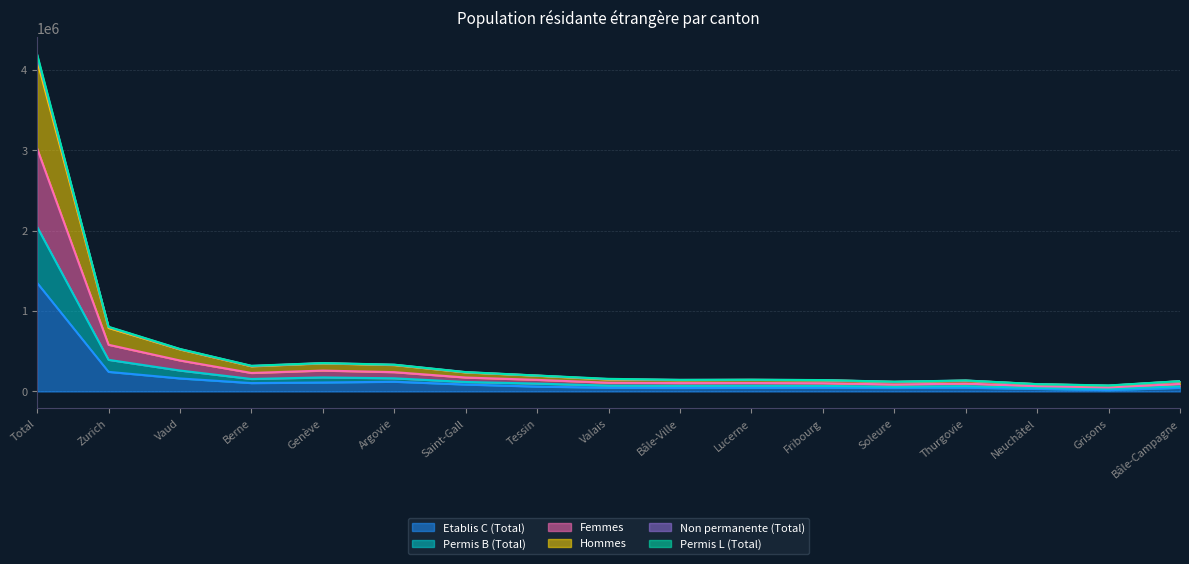

True or false: Etablis C (Total) has a value of 61161 at Soleure.

False